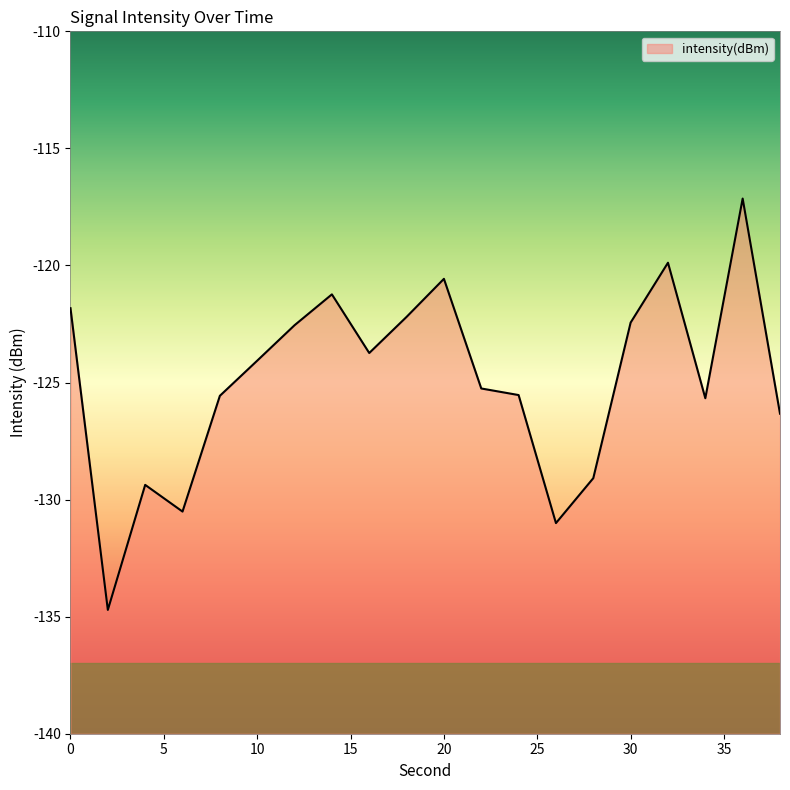

Rank the categories by value from lowest to highest.

2, 26, 6, 4, 28, 38, 34, 8, 24, 22, 10, 16, 12, 30, 18, 0, 14, 20, 32, 36